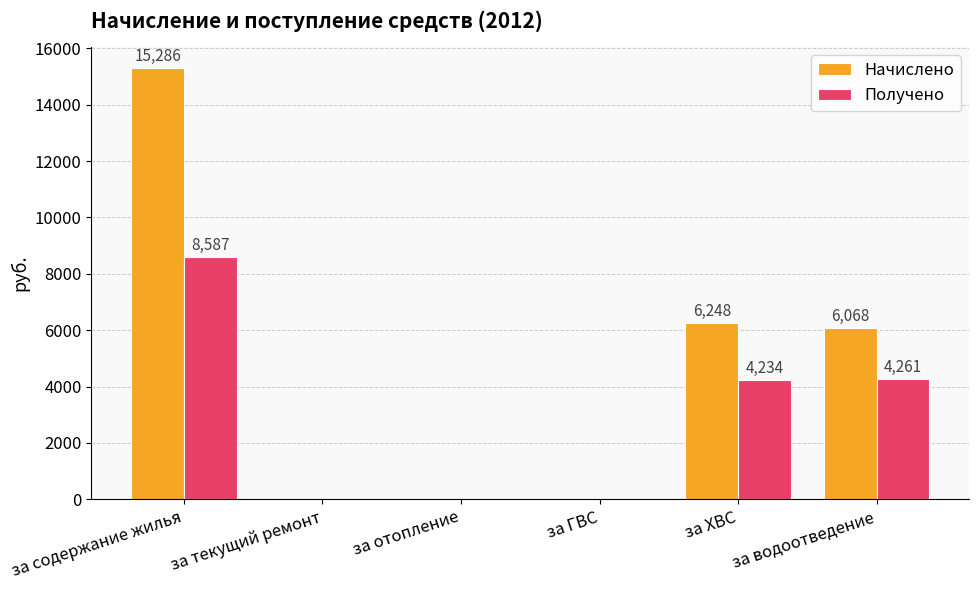

Which category has the highest value across all series?

за содержание жилья